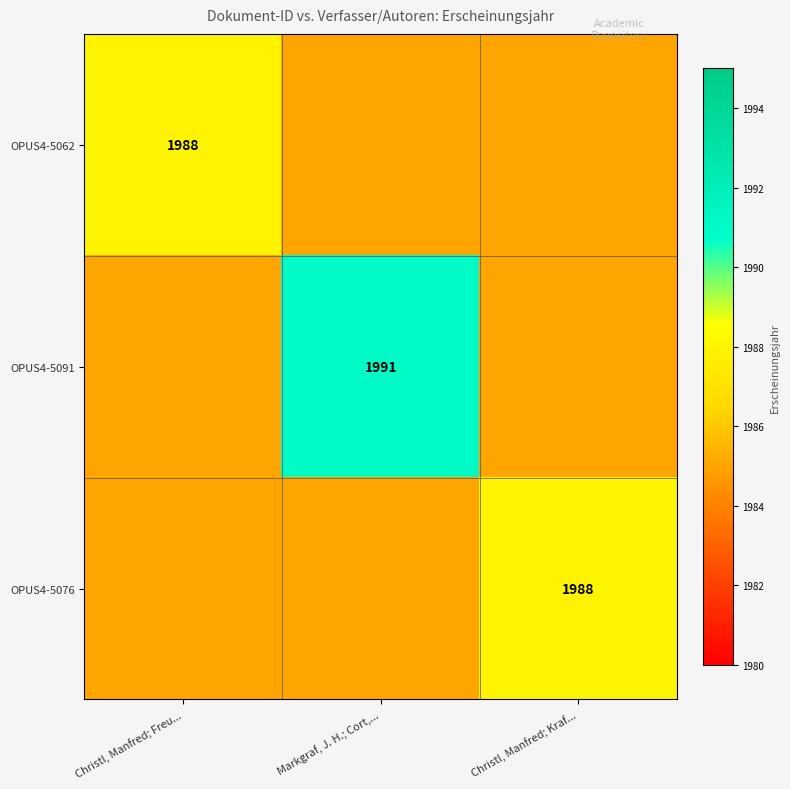

The OPUS4-5062 series shows 1988 at Christl, Manfred; Freu.... True or false?

True